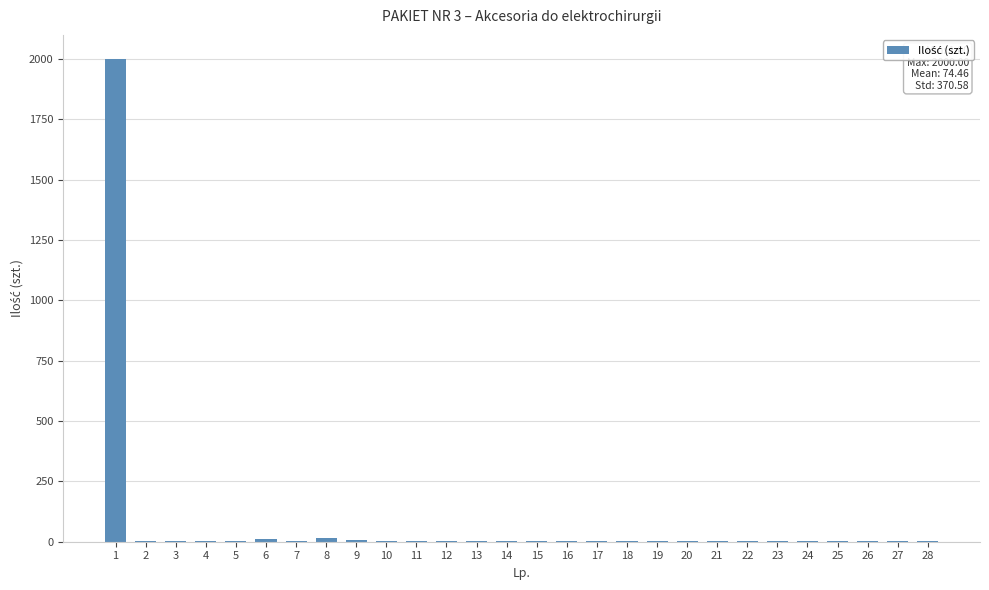

What is the greatest value displayed?

2000